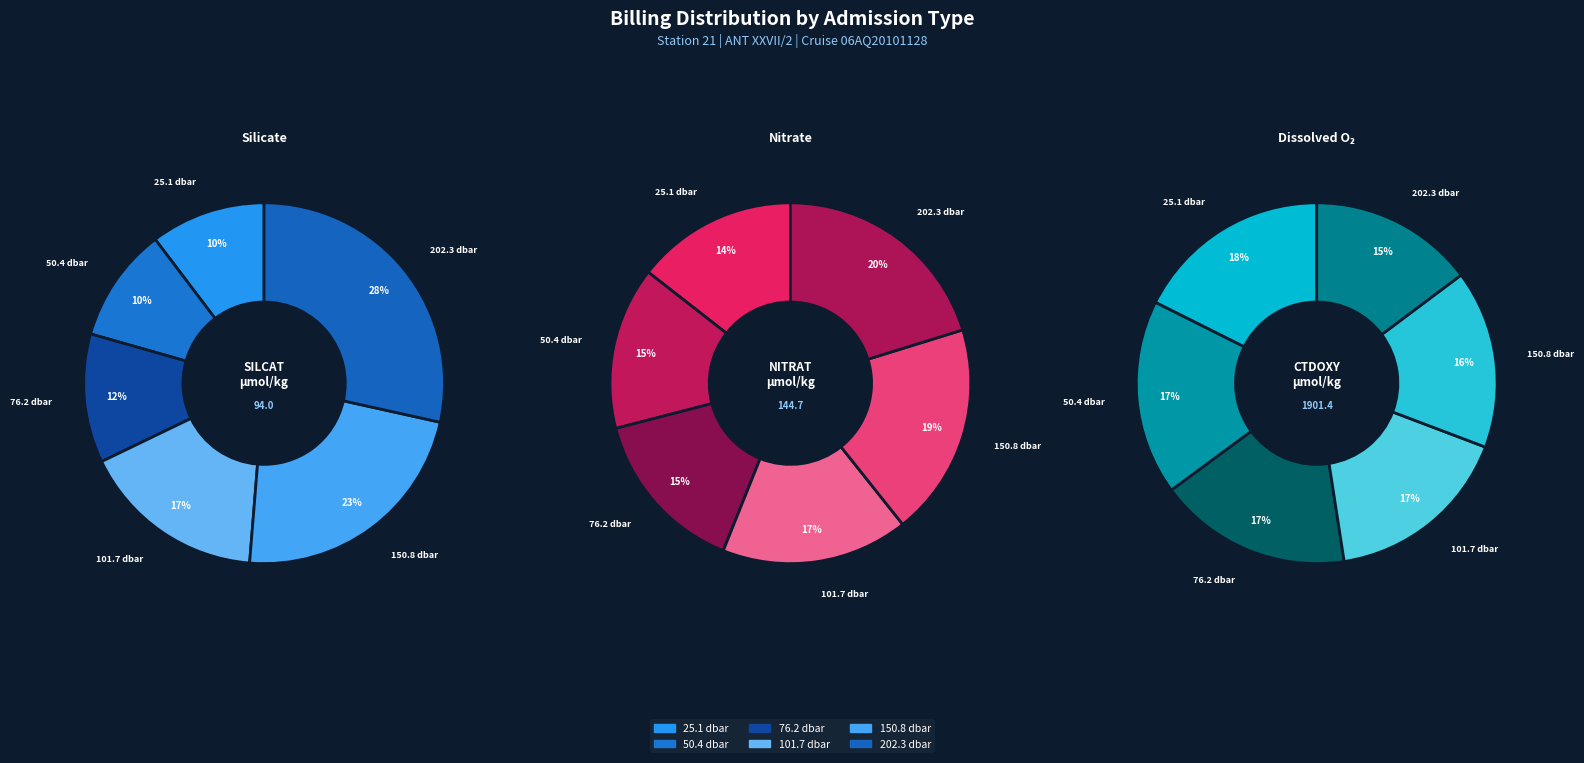

Count the number of slices in the pie.

6